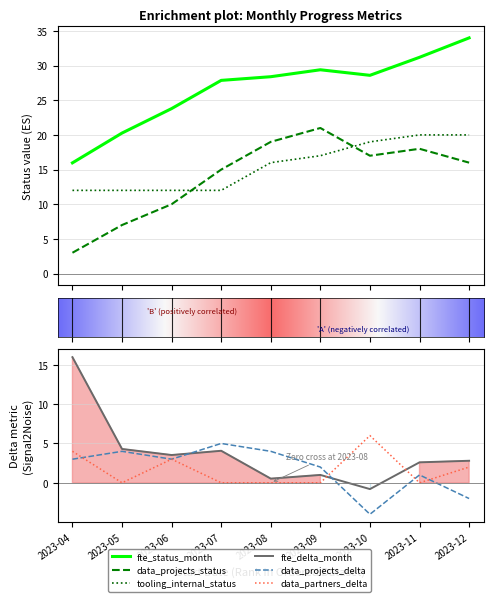

Rank the series by their maximum value, from highest to lowest.

fte_status_month, data_projects_status, tooling_internal_status, fte_delta_month, data_partners_delta, data_projects_delta